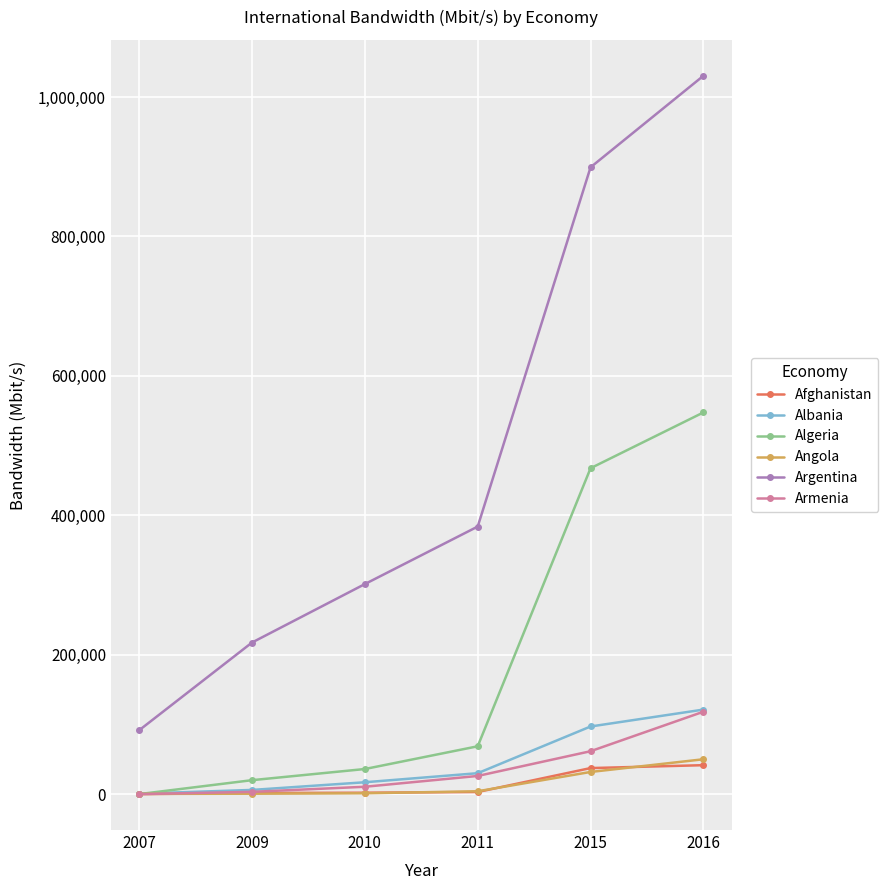

True or false: Argentina and Albania intersect in this chart.

False